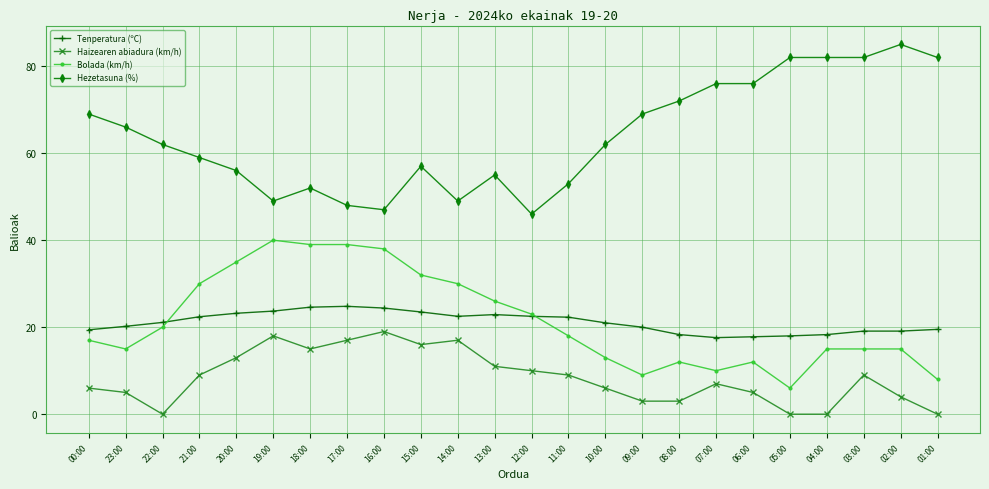

Does the chart have visible grid lines?

Yes